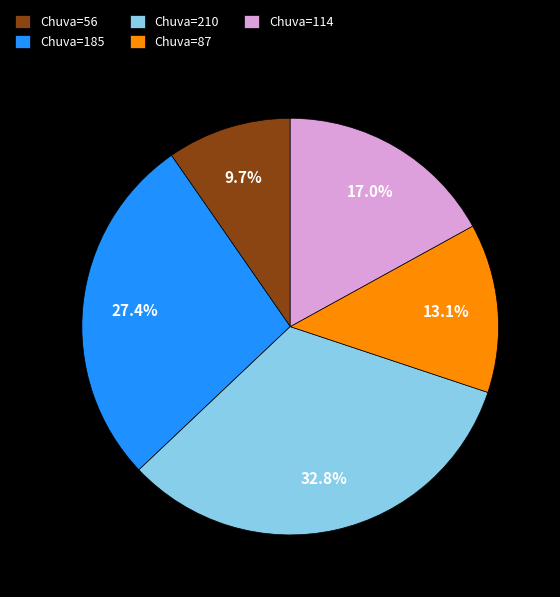

Rank the categories by value from highest to lowest.

Chuva=210, Chuva=185, Chuva=114, Chuva=87, Chuva=56